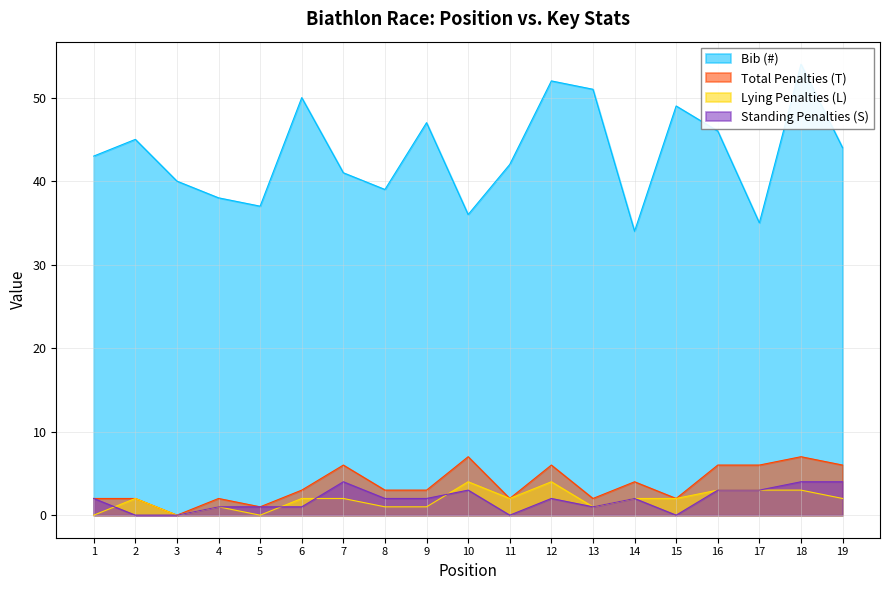

In Bib (#), how many points are higher than both neighbors (excluding endpoints)?

6